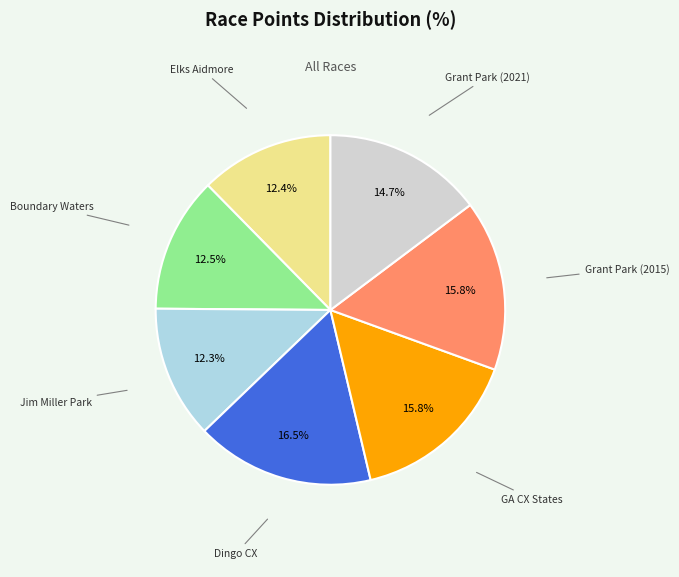

Is there a majority slice in this chart?

No